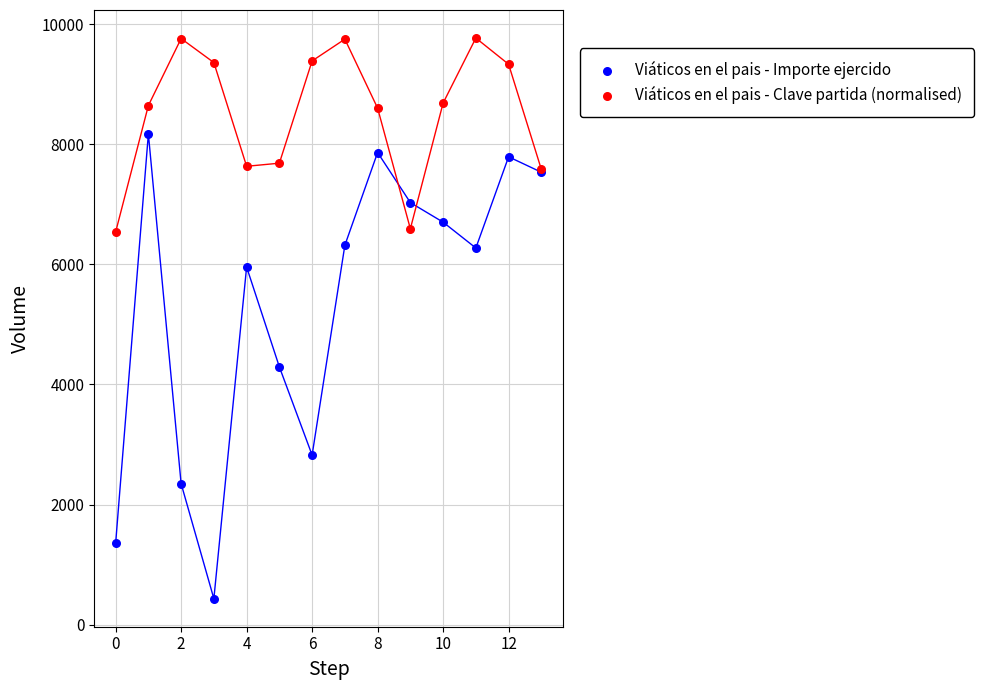

Which series has the widest spread of Y values?

Viáticos en el pais - Importe ejercido